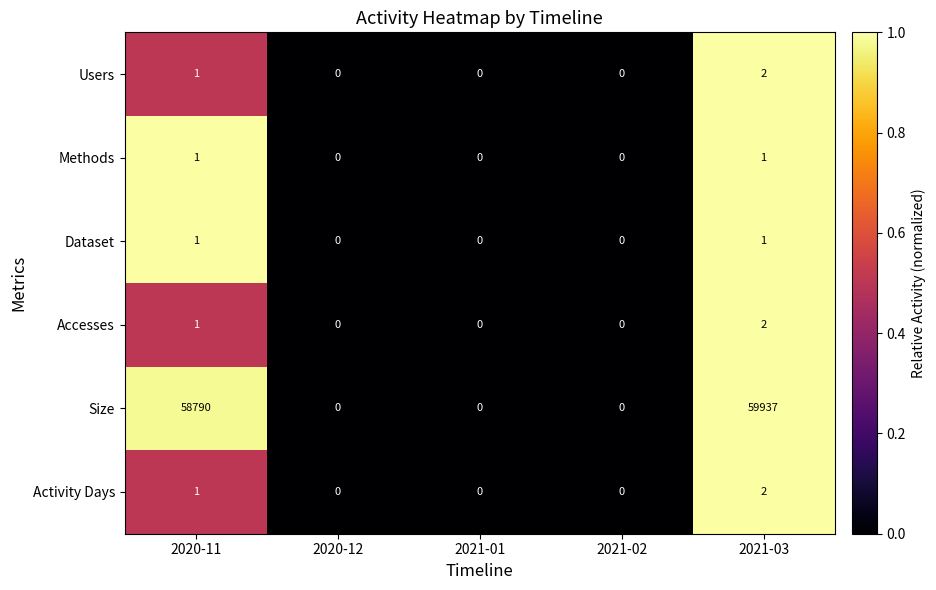

Which category has the highest value across all series?

2021-03